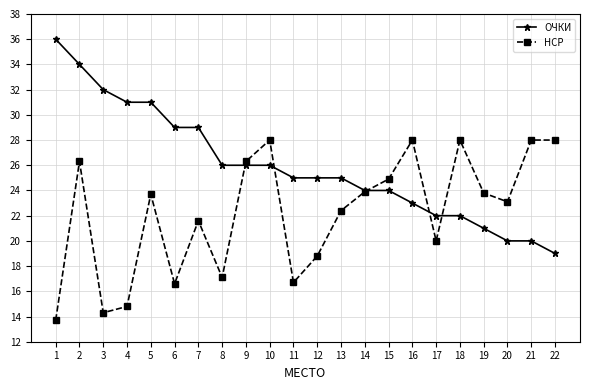

At how many categories does at least one series exceed 20?

22